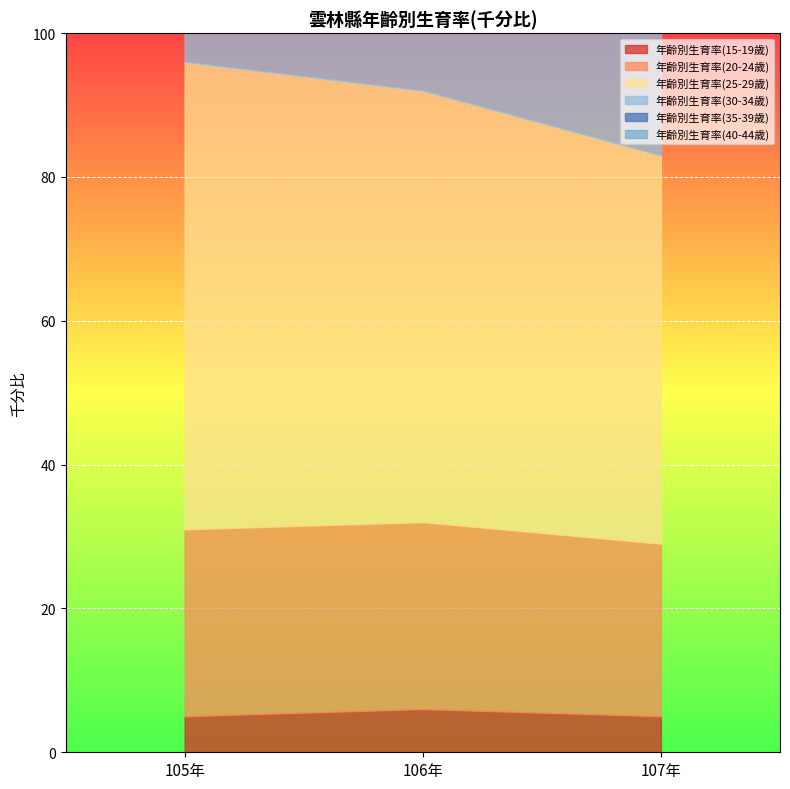

What position from the right is 106年?

2